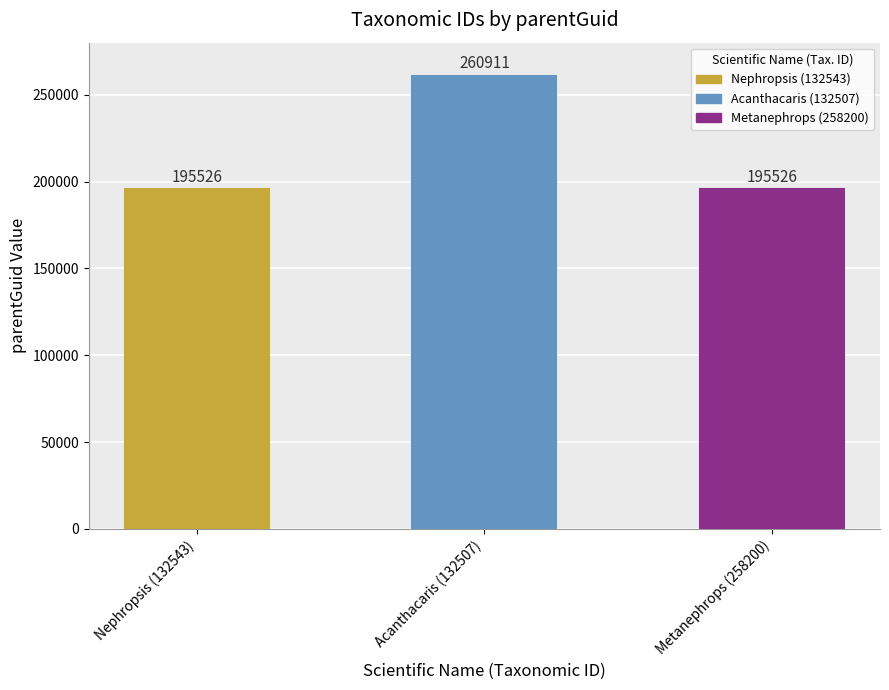

What is the label of the 1st bar from the left?

Nephropsis (132543)